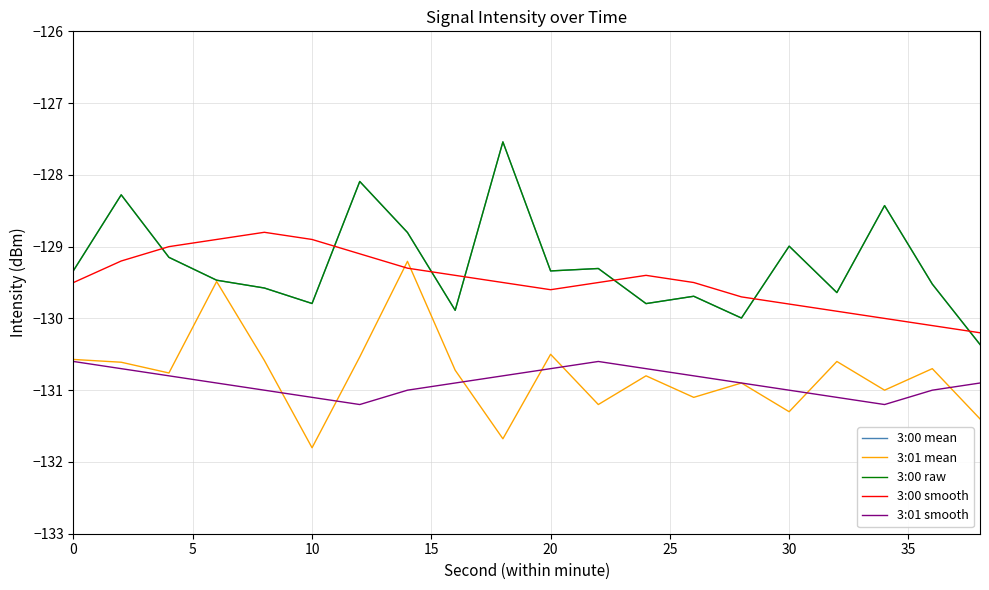

Does the chart have visible grid lines?

Yes